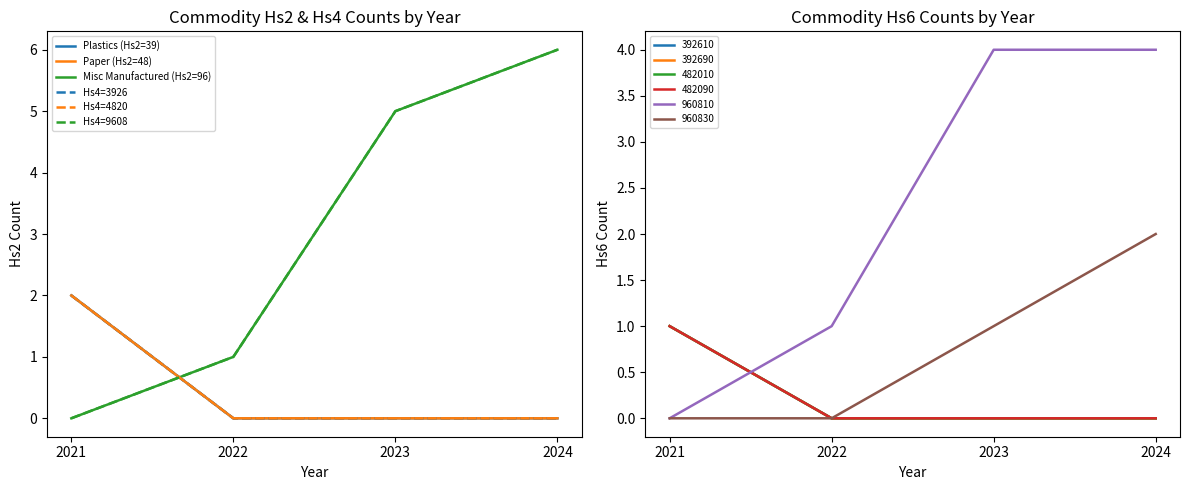

Which has a higher value, 2024 or 2021?

2021